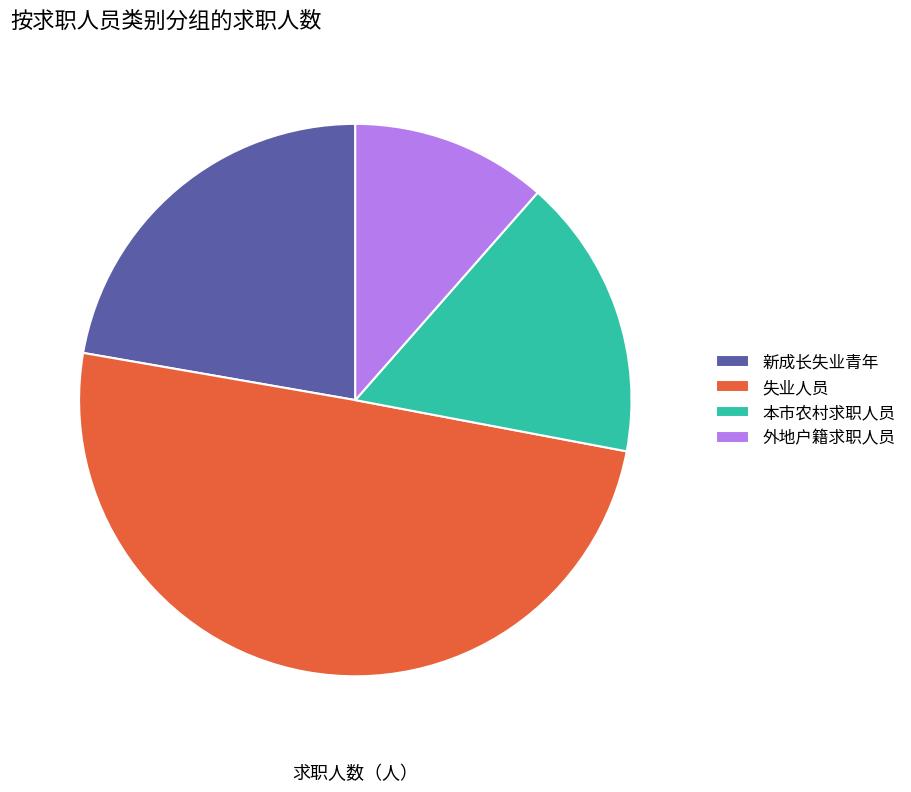

Rank the categories by value from highest to lowest.

失业人员, 新成长失业青年, 本市农村求职人员, 外地户籍求职人员